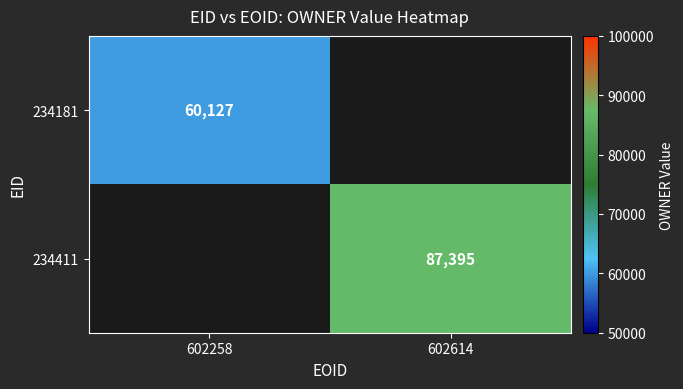

True or false: 234411 has a value of 87395 at 602614.

True